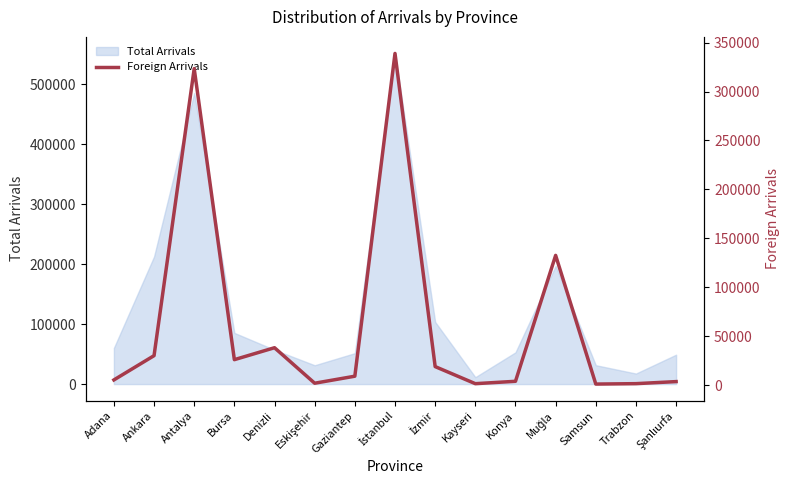

Reading left to right, what are all the values shown in this chart?

Adana=5248	Ankara=30065	Antalya=323449	Bursa=25965	Denizli=38171	Eskişehir=1884	Gaziantep=9056	İstanbul=338977	İzmir=18871	Kayseri=1416	Konya=3847	Muğla=132557	Samsun=1009	Trabzon=1437	Şanlıurfa=3540